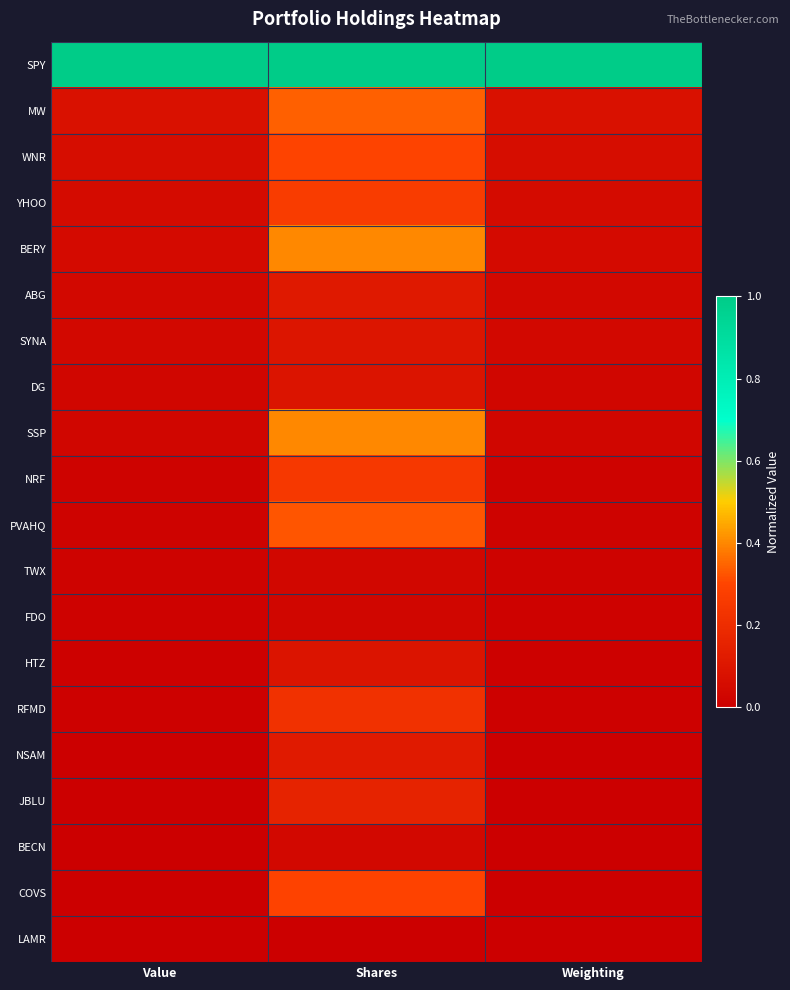

How many data points does each series have?

3